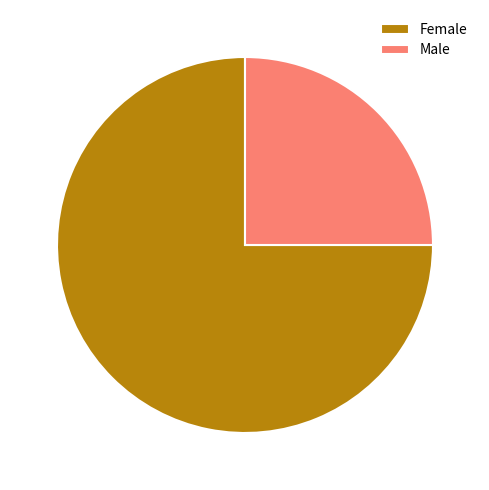

Between Female and Male, which is larger?

Female